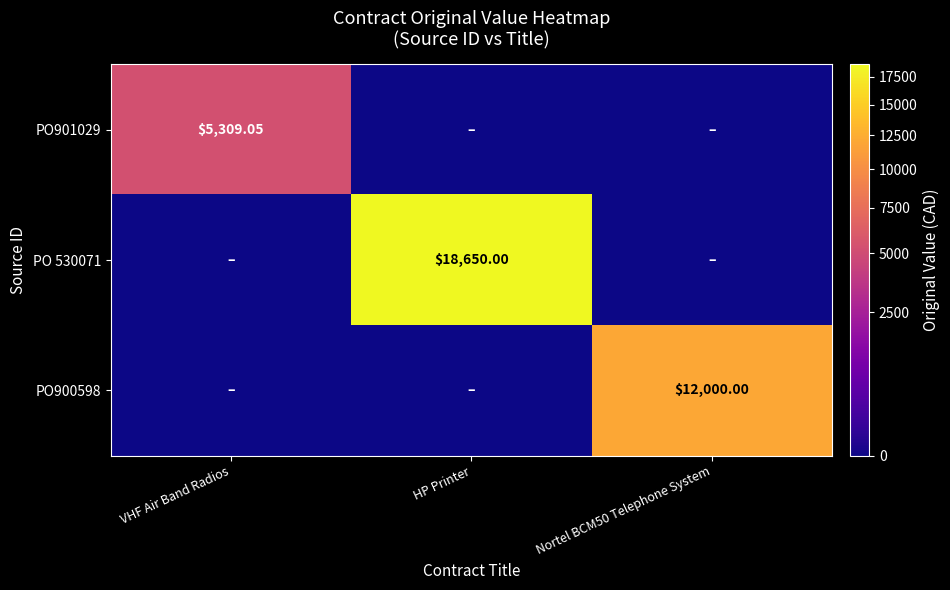

At how many categories does at least one series exceed 12570?

1